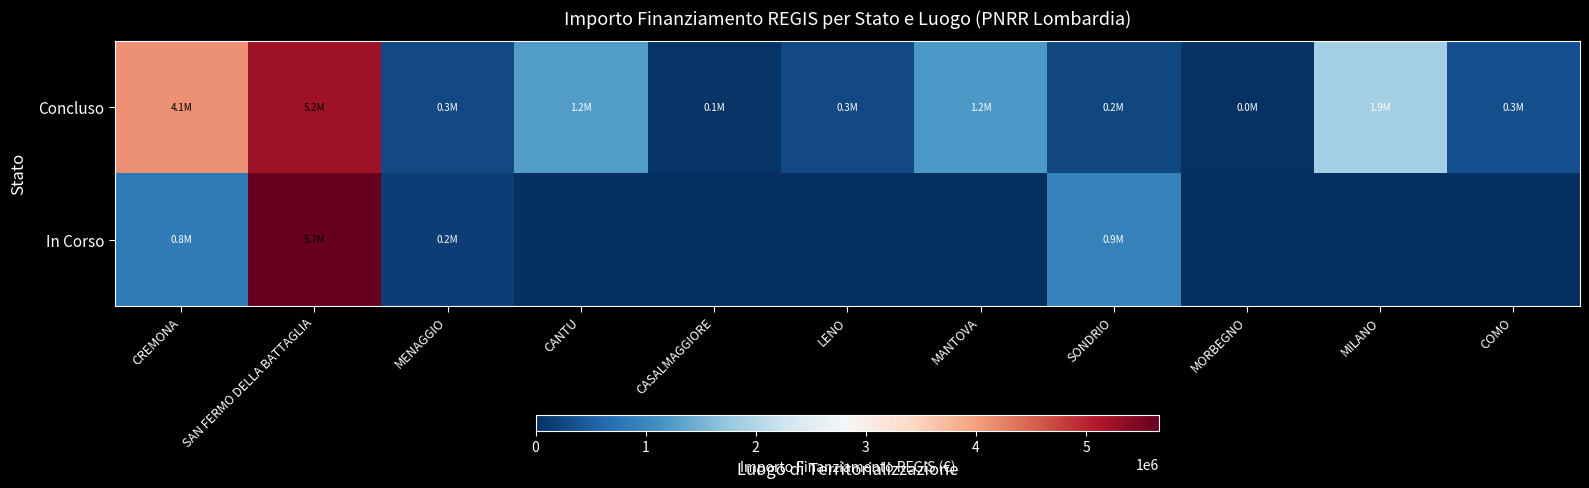

Which series has the largest range (max minus min)?

In Corso